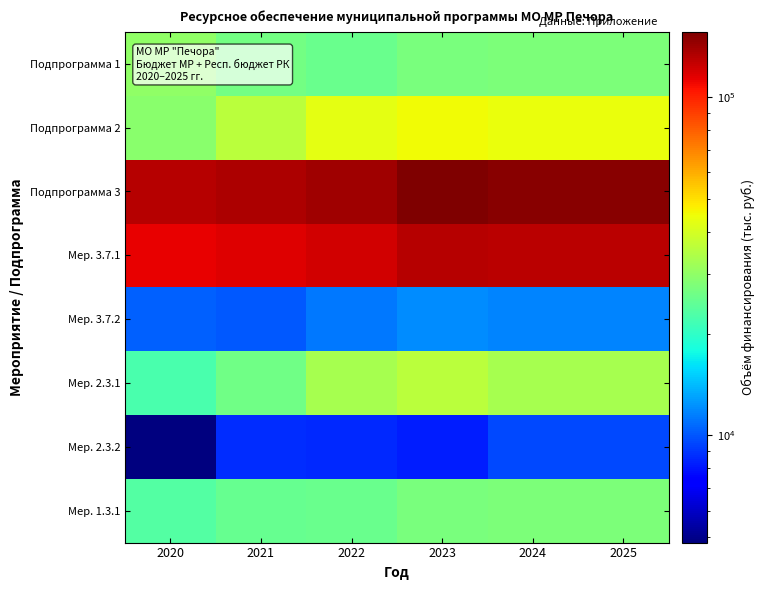

Which has a higher value, 2021 or 2022?

2021